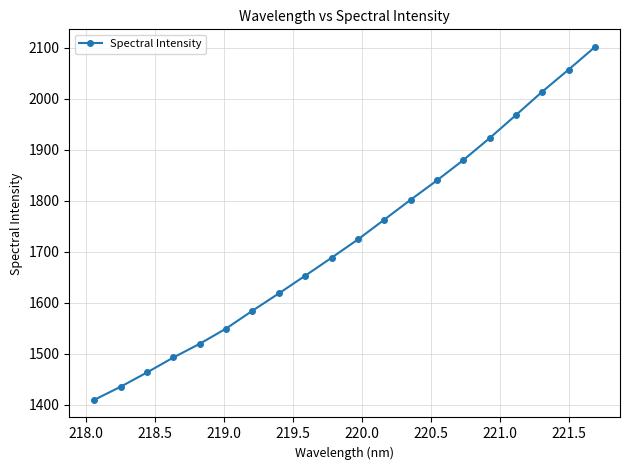

What is the average value?

1724.3